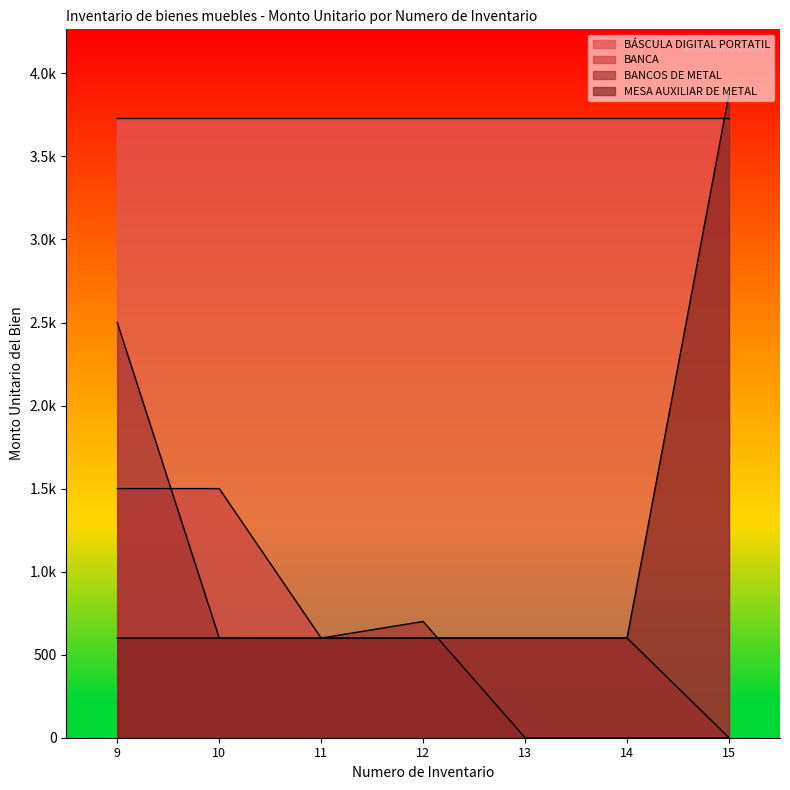

Read the MESA AUXILIAR DE METAL value at 15.

3877.6